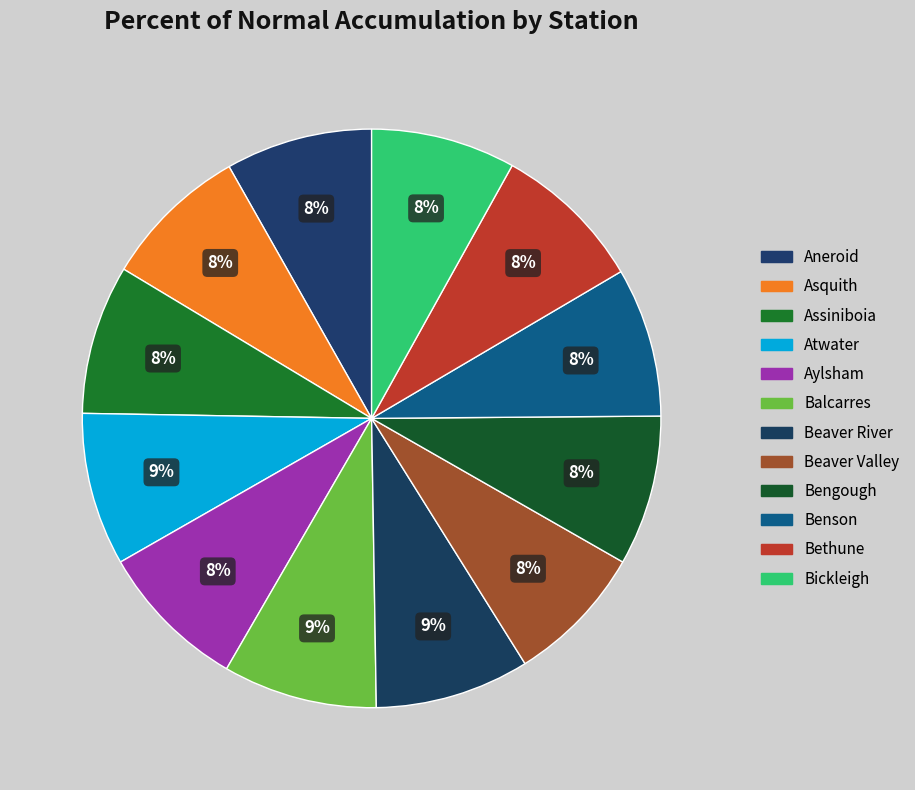

Count the number of slices in the pie.

12